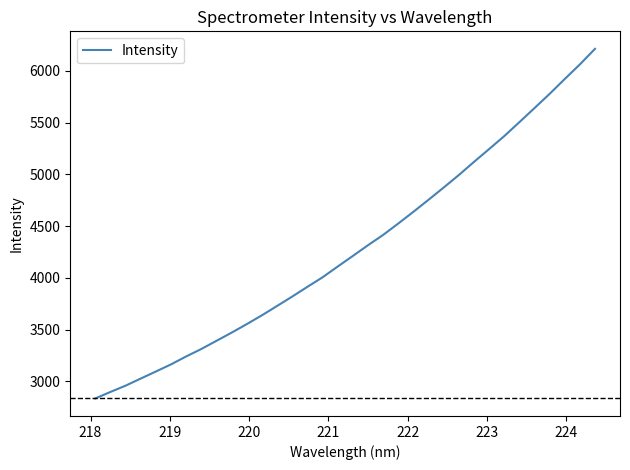

What is the difference between the maximum and minimum values?

3377.7